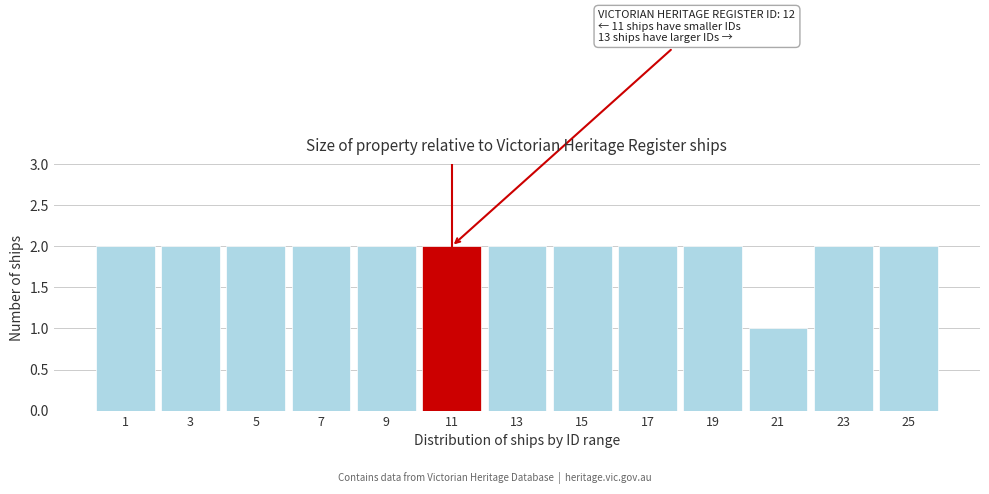

Reading left to right, transcribe all the data shown in this chart.

1=2	3=2	5=2	7=2	9=2	11=2	13=2	15=2	17=2	19=2	21=1	23=2	25=2